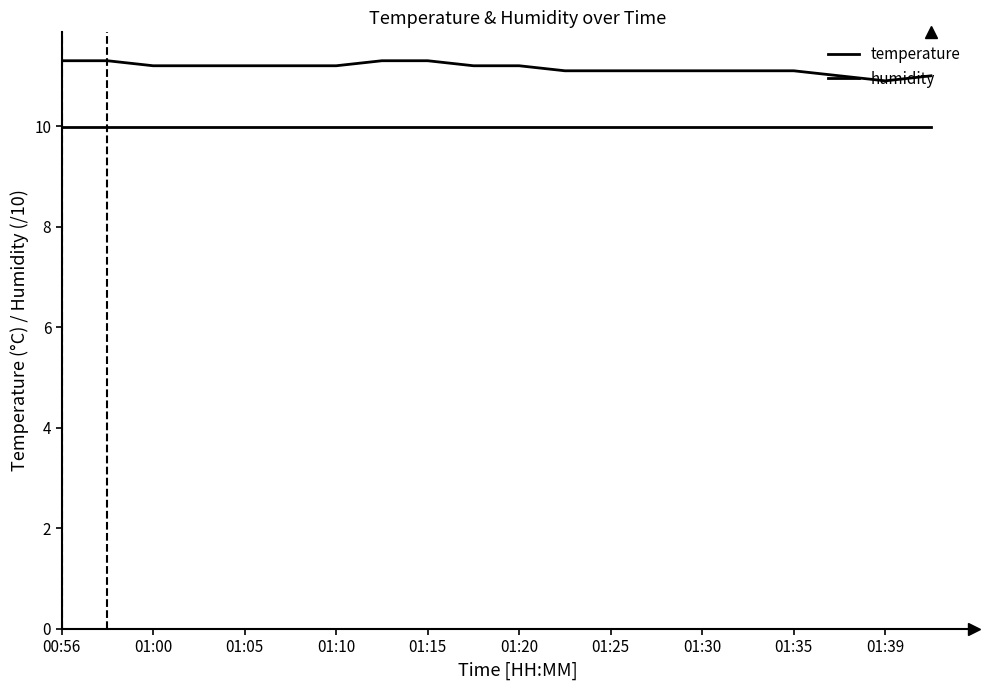

How many series are shown in this chart?

2